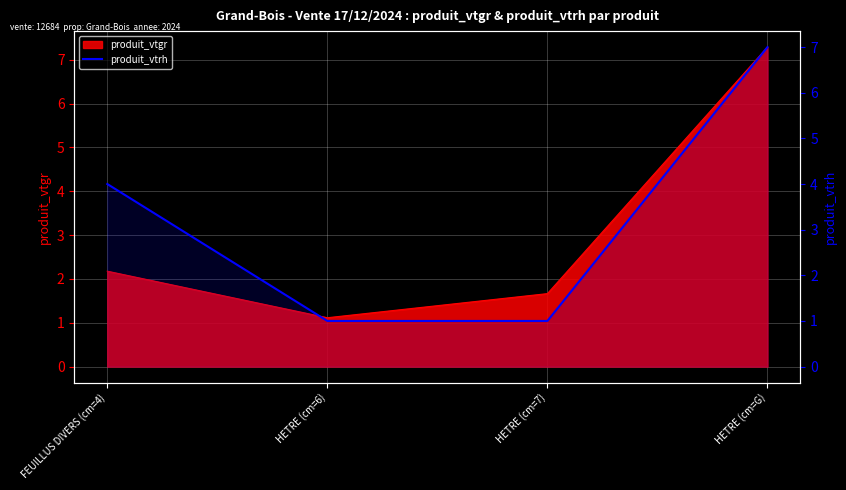

What is the maximum value shown in the chart?

7